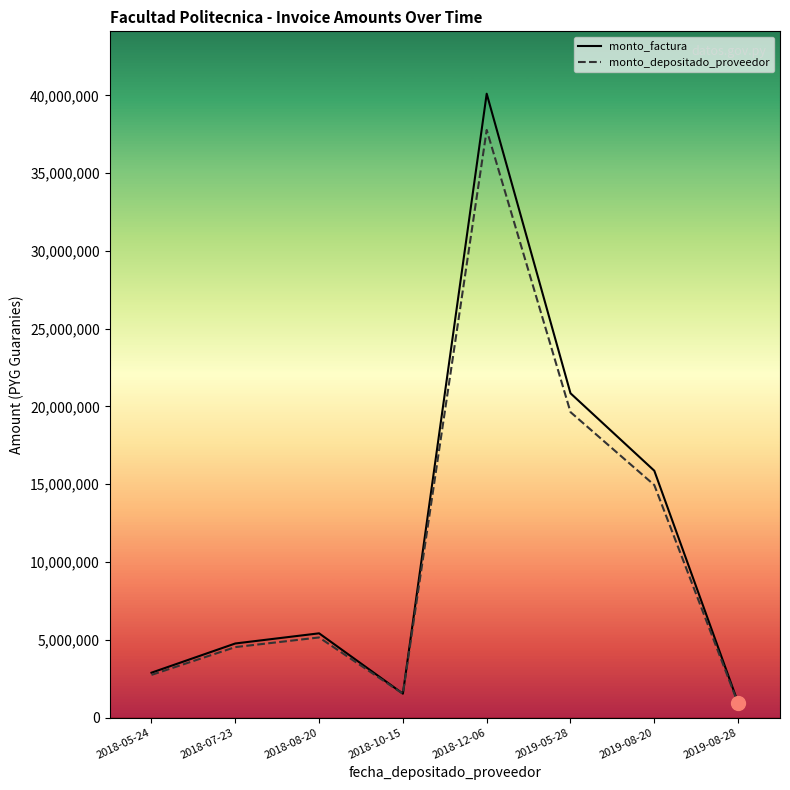

Does the chart display data point markers on the line(s)?

No